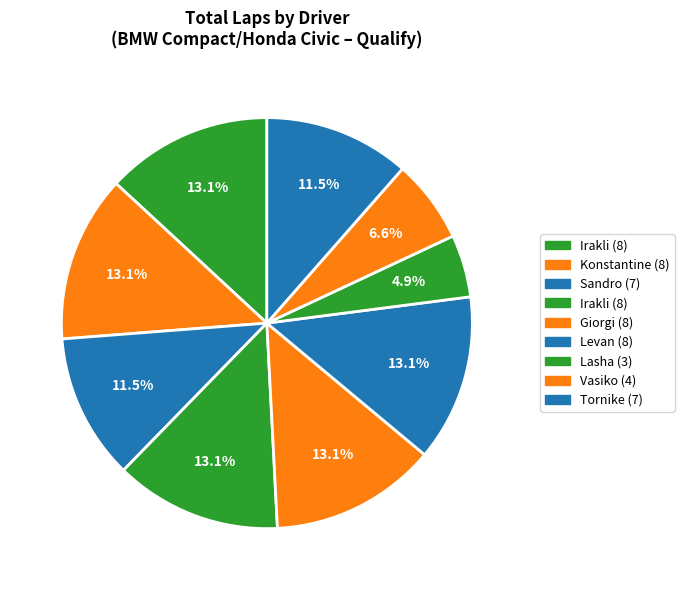

How many segments does this pie chart have?

9